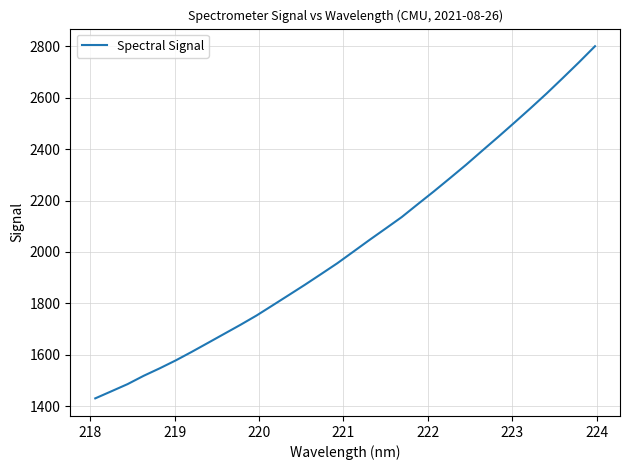

What is the greatest value displayed?

2799.9